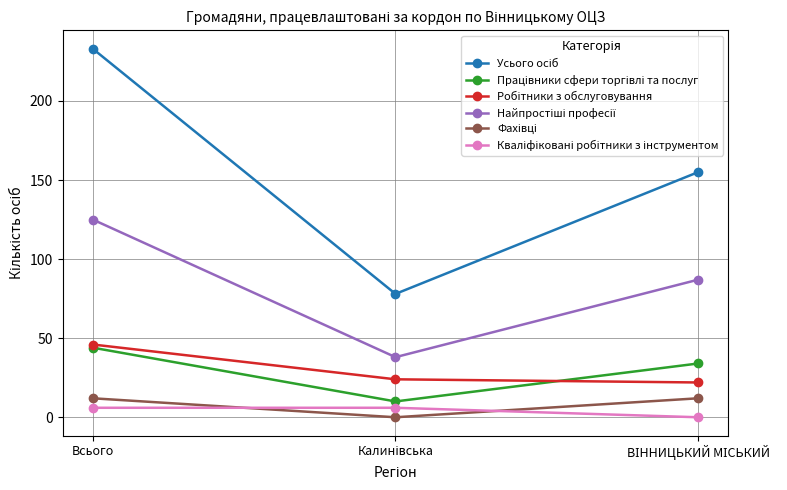

How many lines are shown in the chart?

6